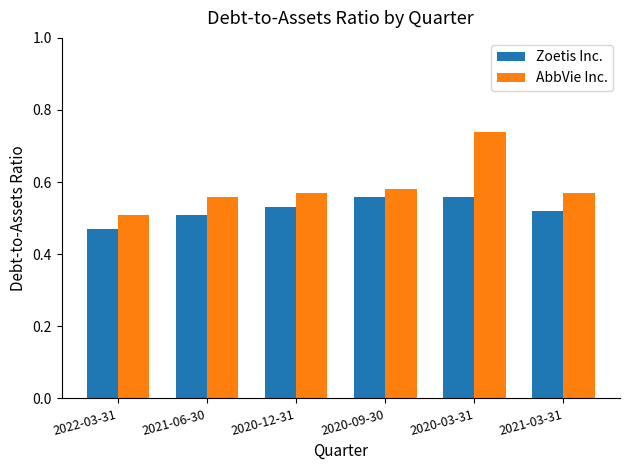

Between 2022-03-31 and 2021-03-31, which series saw the biggest shift?

AbbVie Inc.